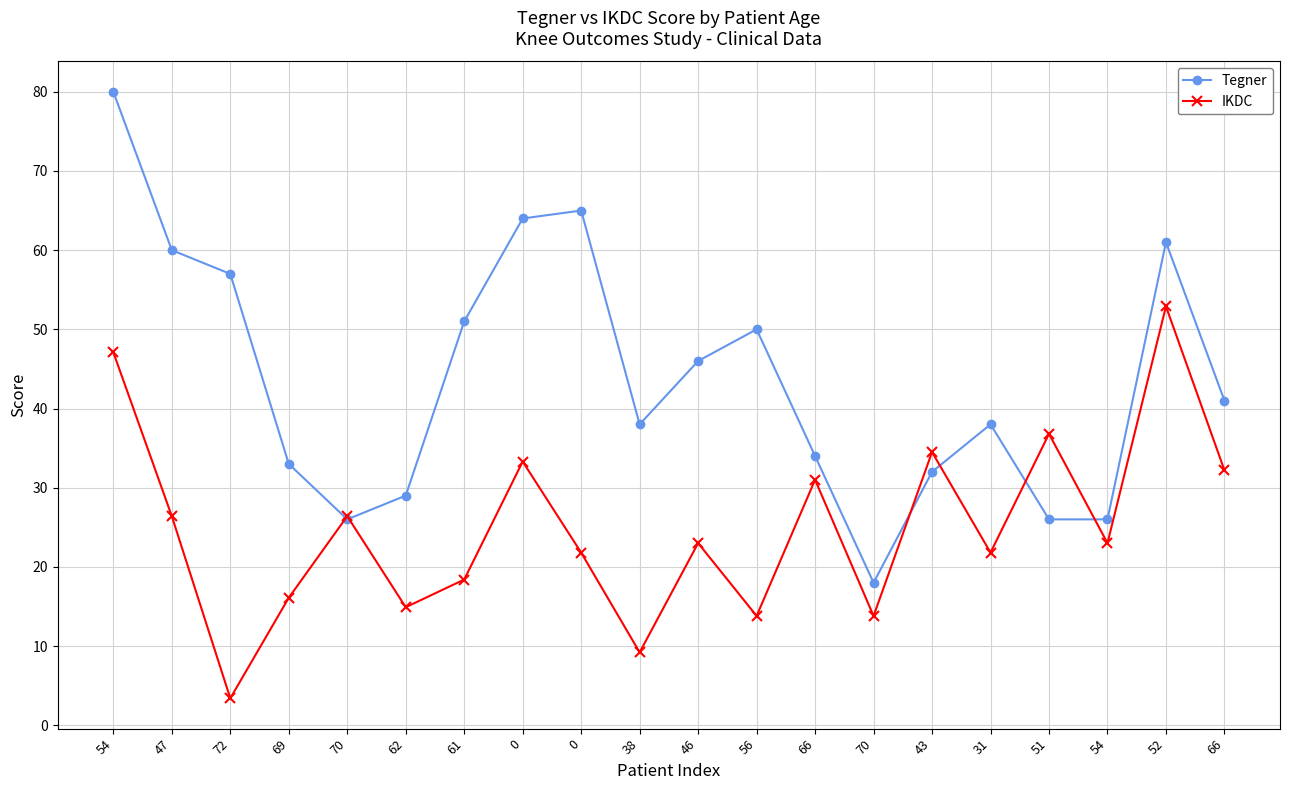

Which category has the highest value across all series?

54